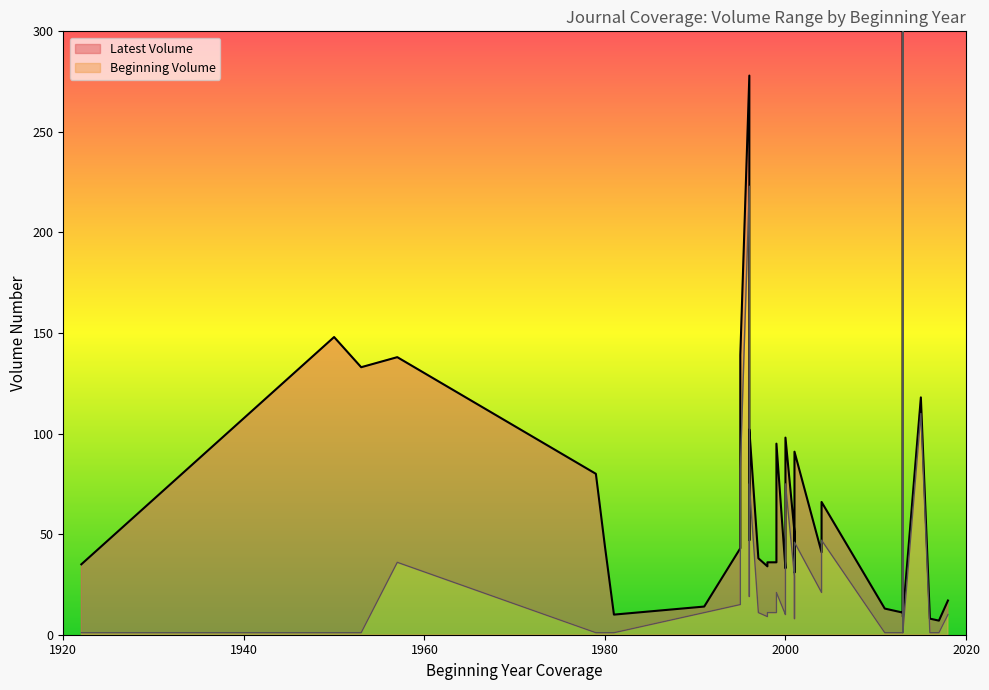

How many categories are shown in the chart?

40